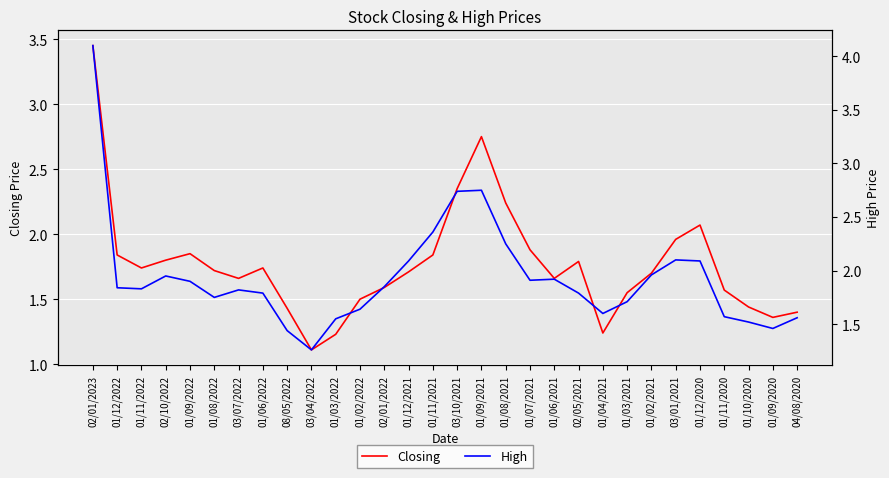

Where is High nearest to the value 2?

01/02/2021